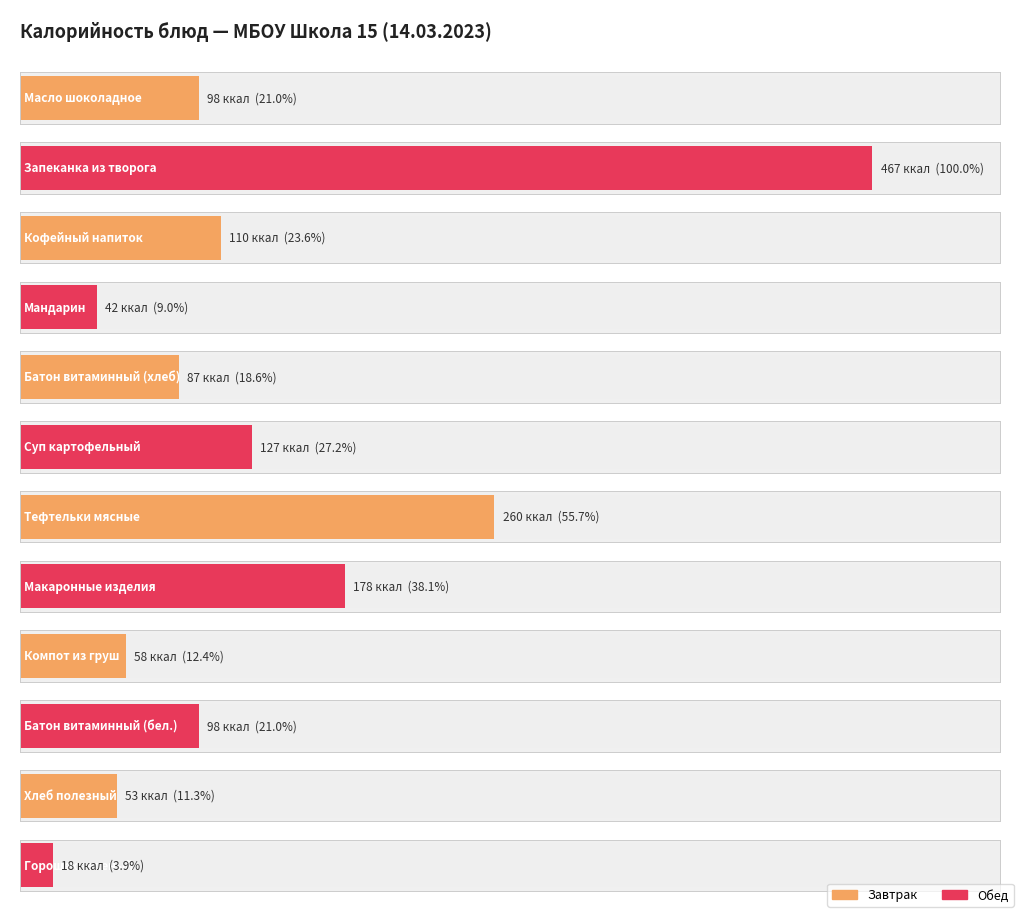

What is the minimum value shown in the chart?

18